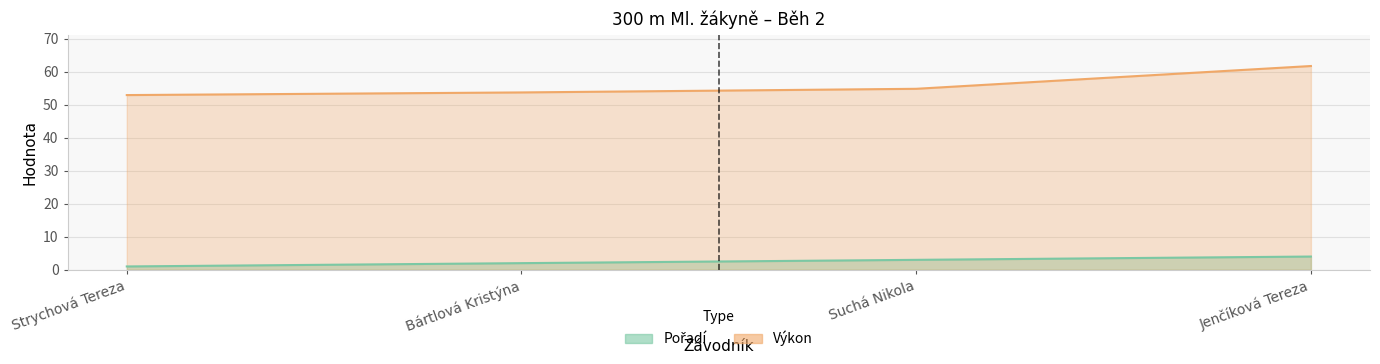

What is the label of the 2nd point from the right?

Suchá Nikola